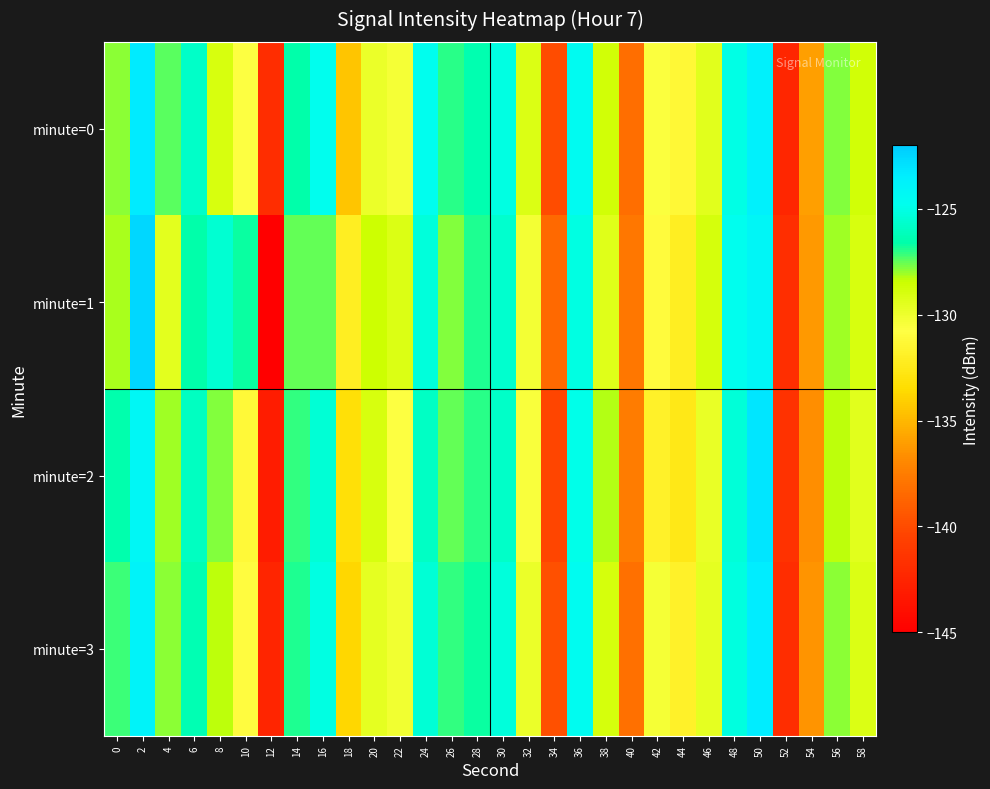

Reading left to right, extract all data points from this chart.

minute=0: 0=-127.9	2=-123.3	4=-127.4	6=-125.8	8=-128.9	10=-130.7	12=-141.9	14=-126.7	16=-124.8	18=-134.4	20=-129.8	22=-130.3	24=-124.8	26=-126.9	28=-126.4	30=-125.1	32=-129.1	34=-140.0	36=-124.4	38=-128.7	40=-138.2	42=-130.5	44=-131.3	46=-129.4	48=-125.0	50=-123.7	52=-142.3	54=-136.0	56=-127.8	58=-128.7
minute=1: 0=-128.2	2=-122.5	4=-129.5	6=-126.6	8=-125.5	10=-126.7	12=-145.2	14=-127.5	16=-127.6	18=-132.1	20=-128.5	22=-129.1	24=-125.3	26=-127.8	28=-126.9	30=-125.6	32=-130.2	34=-138.5	36=-125.1	38=-129.3	40=-137.8	42=-131.0	44=-132.1	46=-128.9	48=-124.7	50=-124.1	52=-141.8	54=-136.2	56=-128.1	58=-129.0
minute=2: 0=-126.5	2=-124.2	4=-128.1	6=-126.0	8=-127.8	10=-131.2	12=-143.1	14=-127.1	16=-125.5	18=-133.2	20=-129.0	22=-130.7	24=-125.9	26=-127.5	28=-127.0	30=-125.8	32=-130.5	34=-140.3	36=-124.9	38=-128.2	40=-137.5	42=-131.8	44=-132.6	46=-129.8	48=-125.4	50=-123.1	52=-141.5	54=-136.7	56=-128.3	58=-129.4
minute=3: 0=-127.2	2=-123.8	4=-127.9	6=-126.4	8=-128.3	10=-130.9	12=-142.4	14=-126.9	16=-125.1	18=-133.7	20=-129.6	22=-130.1	24=-125.5	26=-127.1	28=-126.7	30=-125.3	32=-129.9	34=-139.7	36=-124.6	38=-128.9	40=-138.1	42=-130.3	44=-131.8	46=-129.6	48=-125.2	50=-123.4	52=-141.9	54=-136.4	56=-127.9	58=-129.1